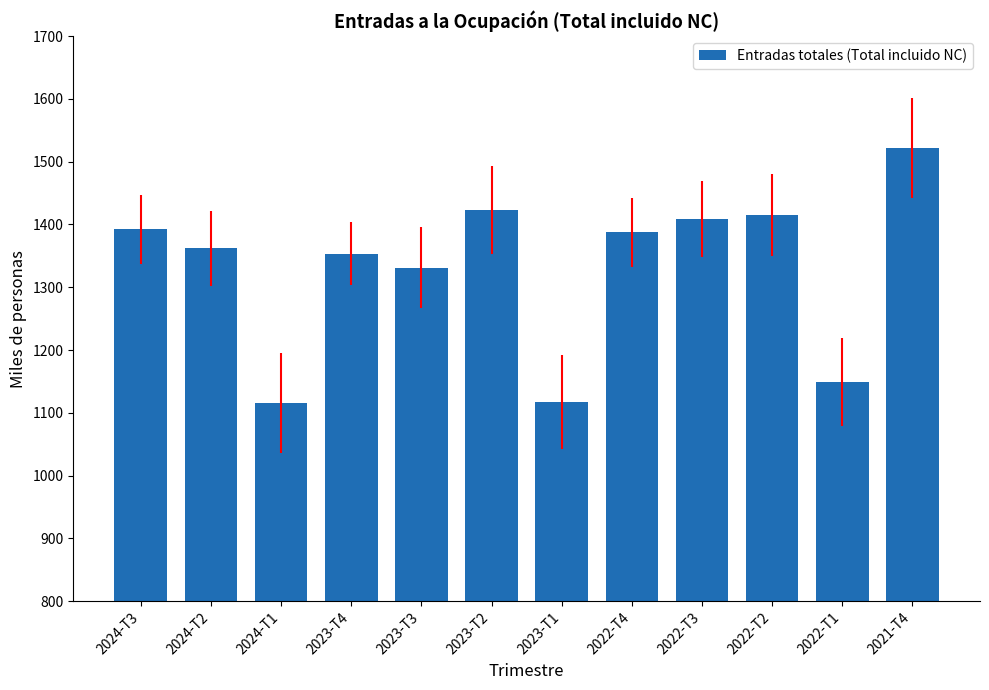

What is the approximate value at 2022-T1?

1148.7